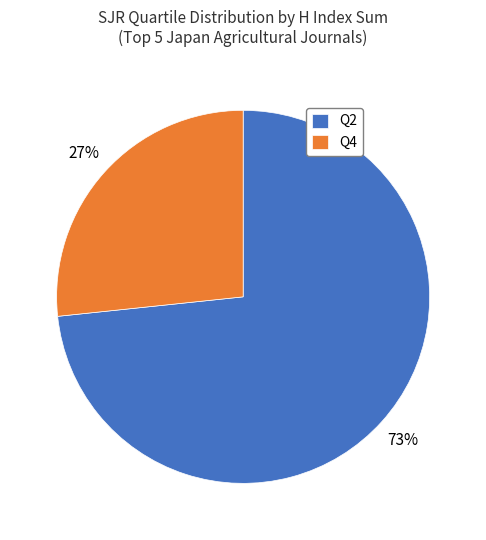

Count the number of slices in the pie.

2